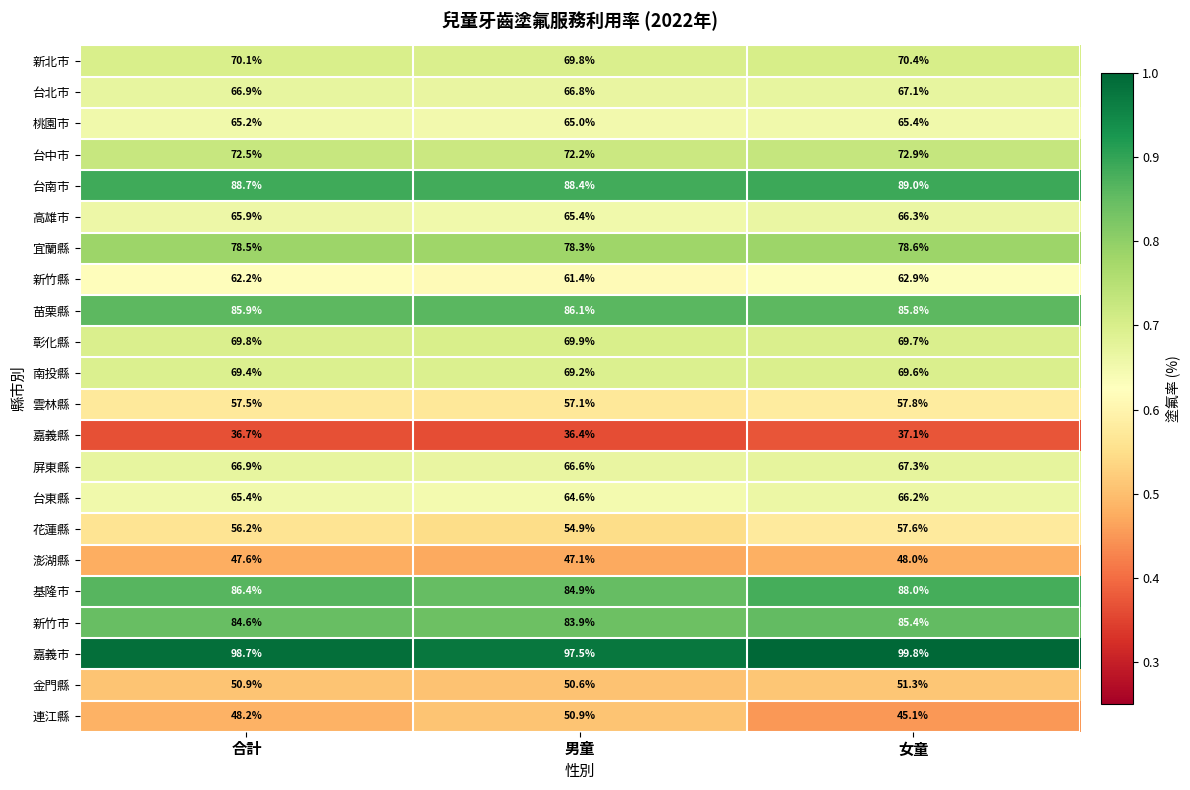

How many 台中市 values are between 72 and 73?

3